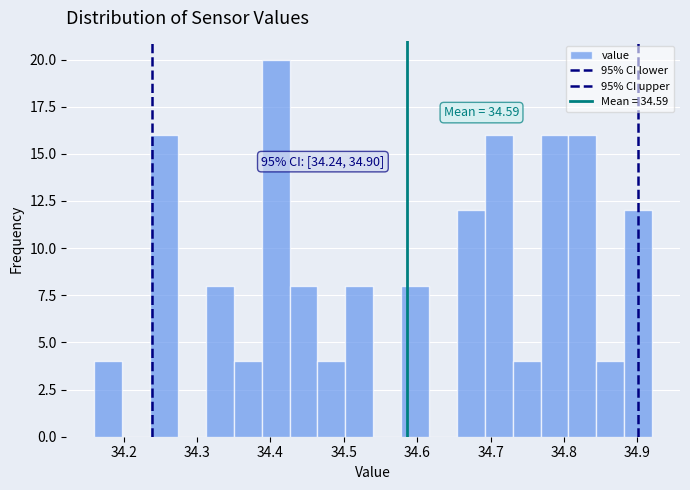

Read against the x-axis, roughly where is the centre of the tallest bar?

34.41